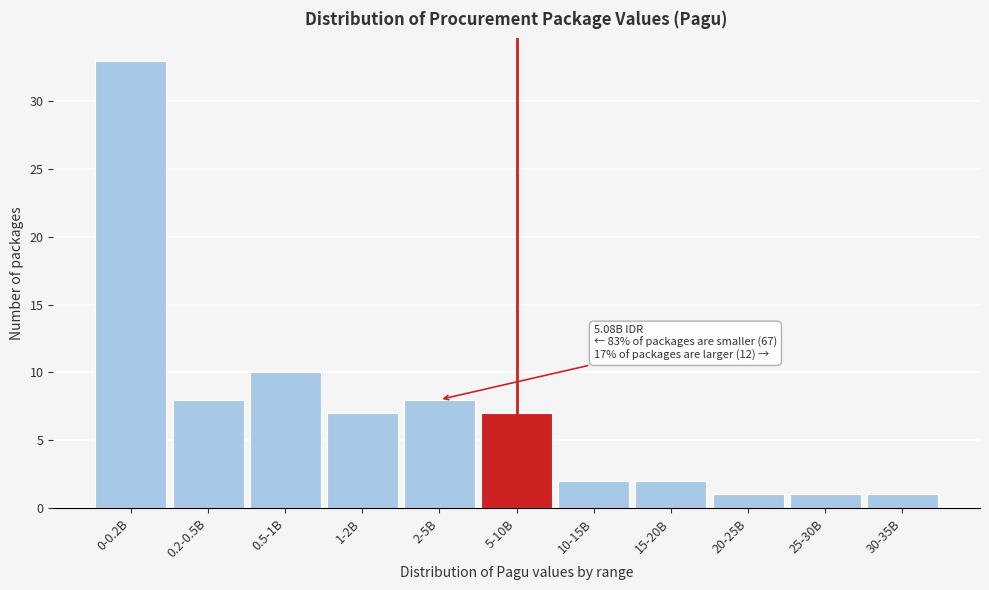

Reading left to right, list all the values displayed in this chart.

33	8	10	7	8	7	2	2	1	1	1